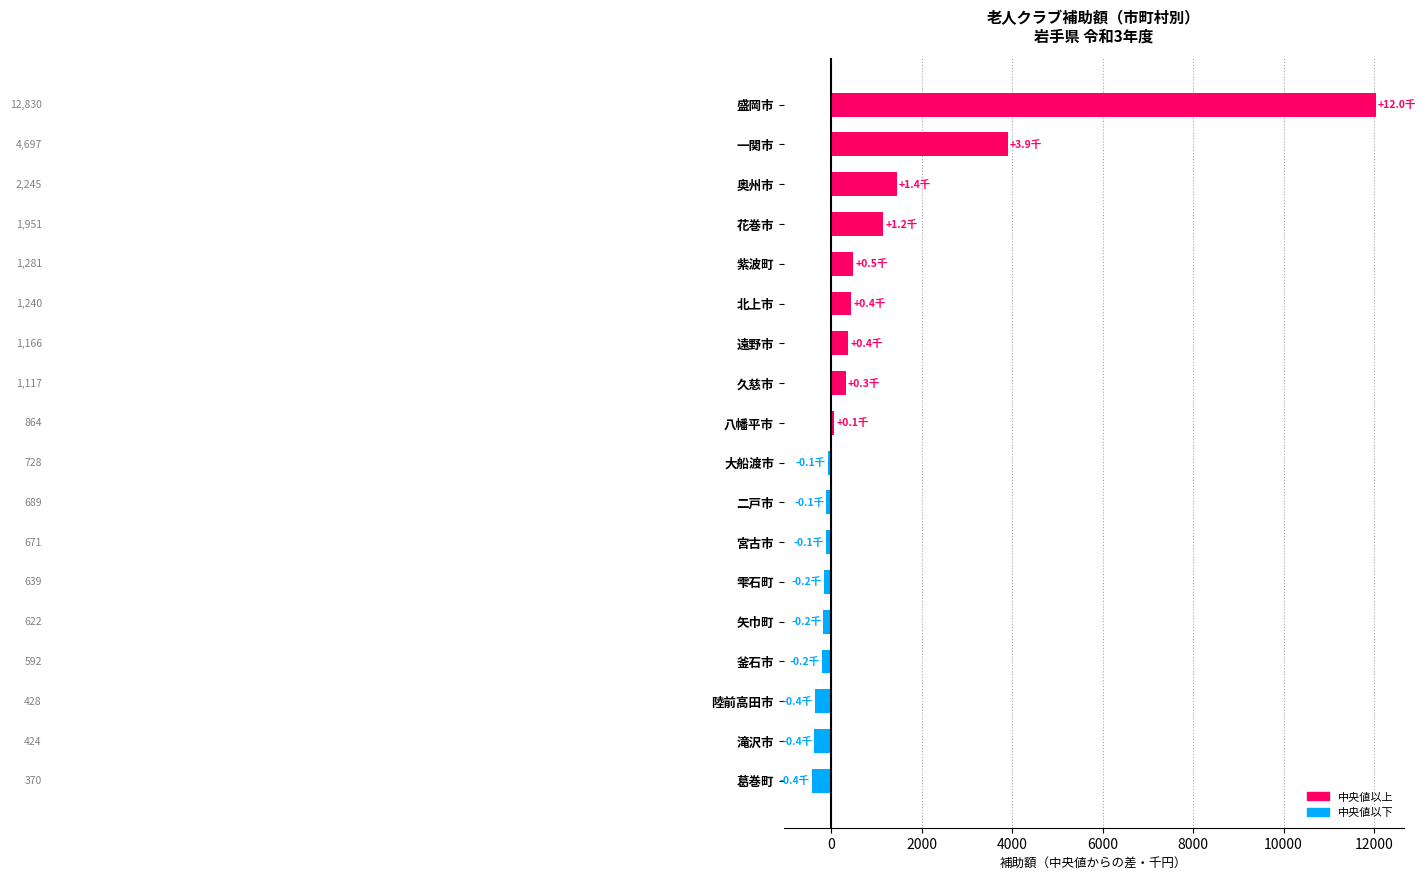

How many bars are there in total?

18